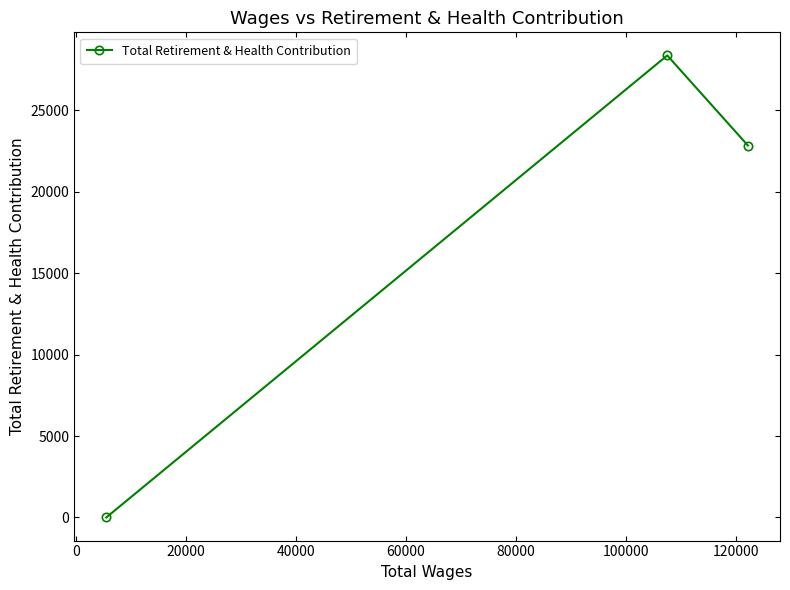

Reading left to right, extract all data points from this chart.

0	28355	22827